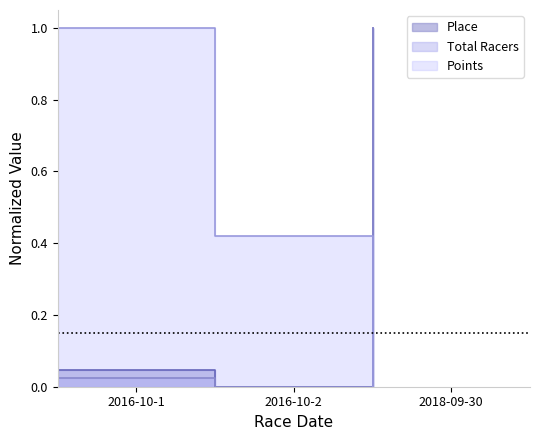

What is the label of the 1st point from the left?

2016-10-1